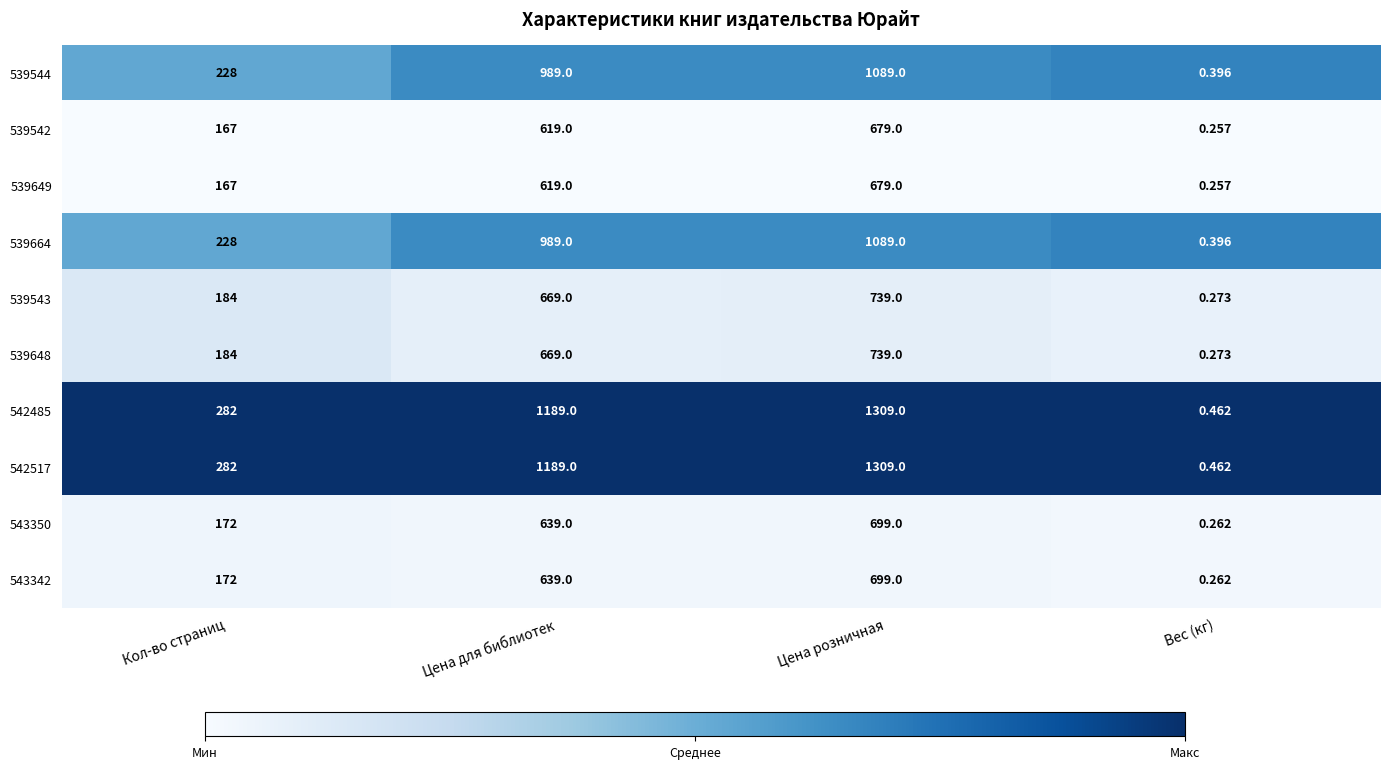

At which category does the chart reach its minimum across all series?

Вес (кг)